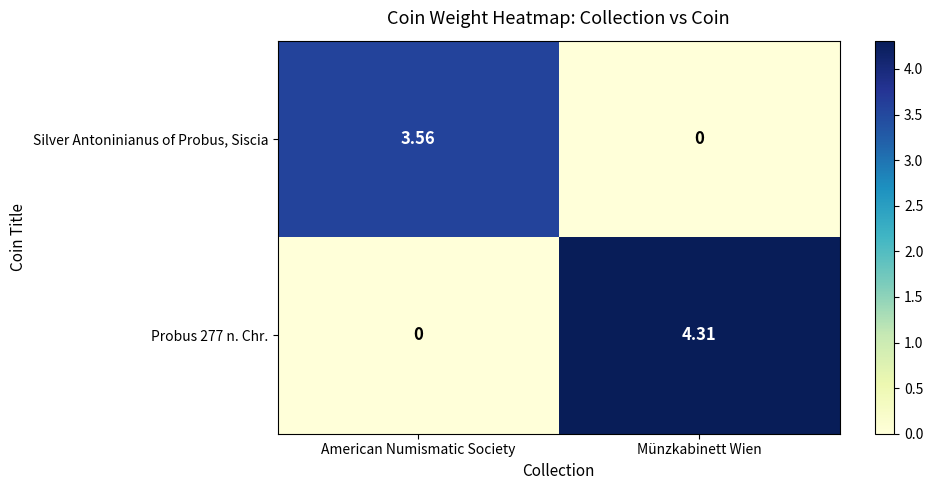

At which category does the chart reach its peak across all series?

Münzkabinett Wien